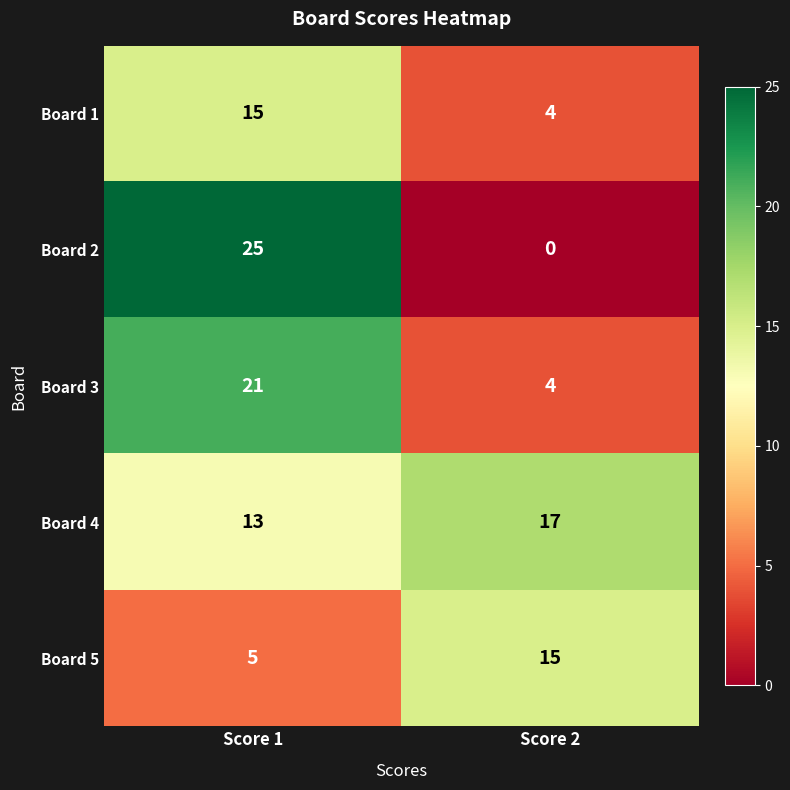

At how many categories does at least one series exceed 11?

2